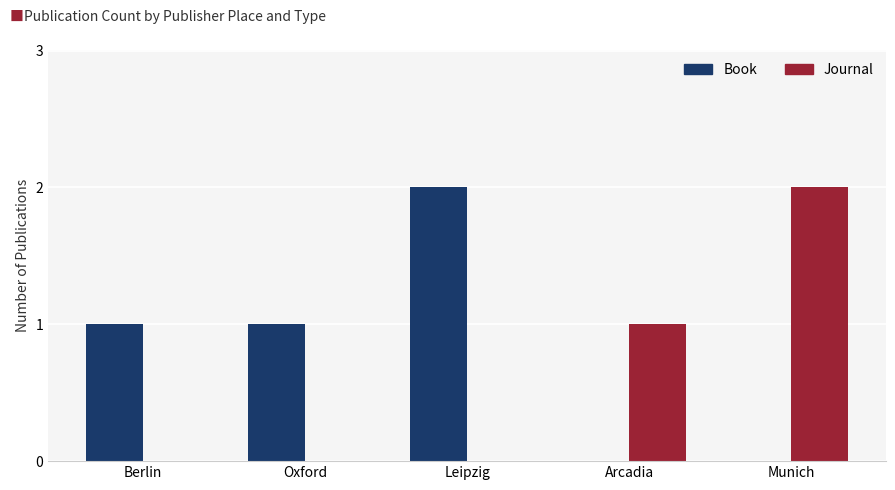

How many groups of bars are there?

5